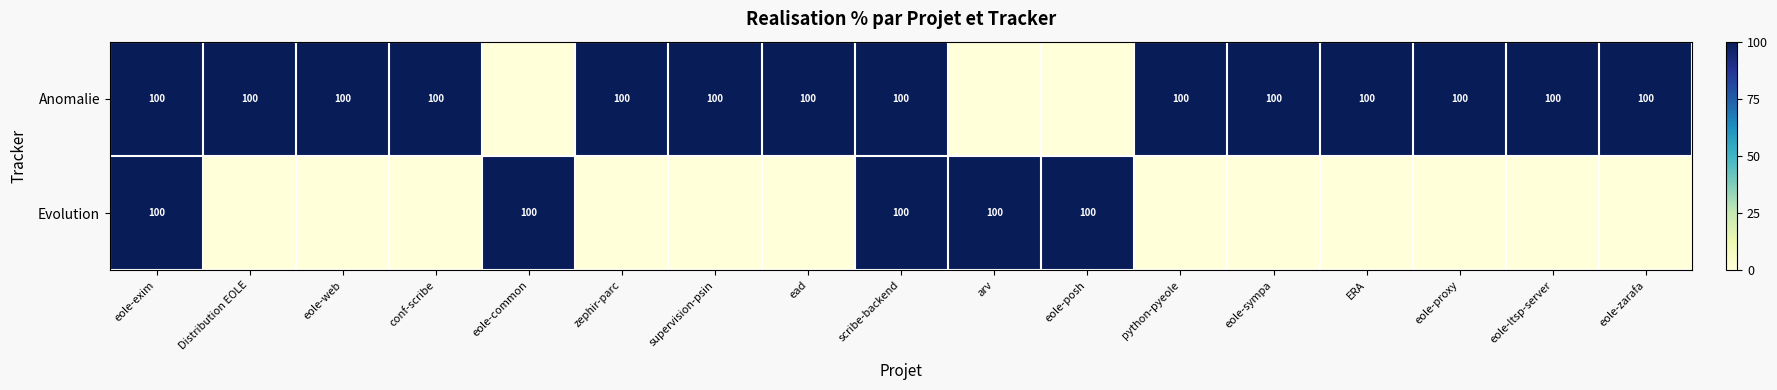

What is the difference between the highest and lowest values at arv?

100